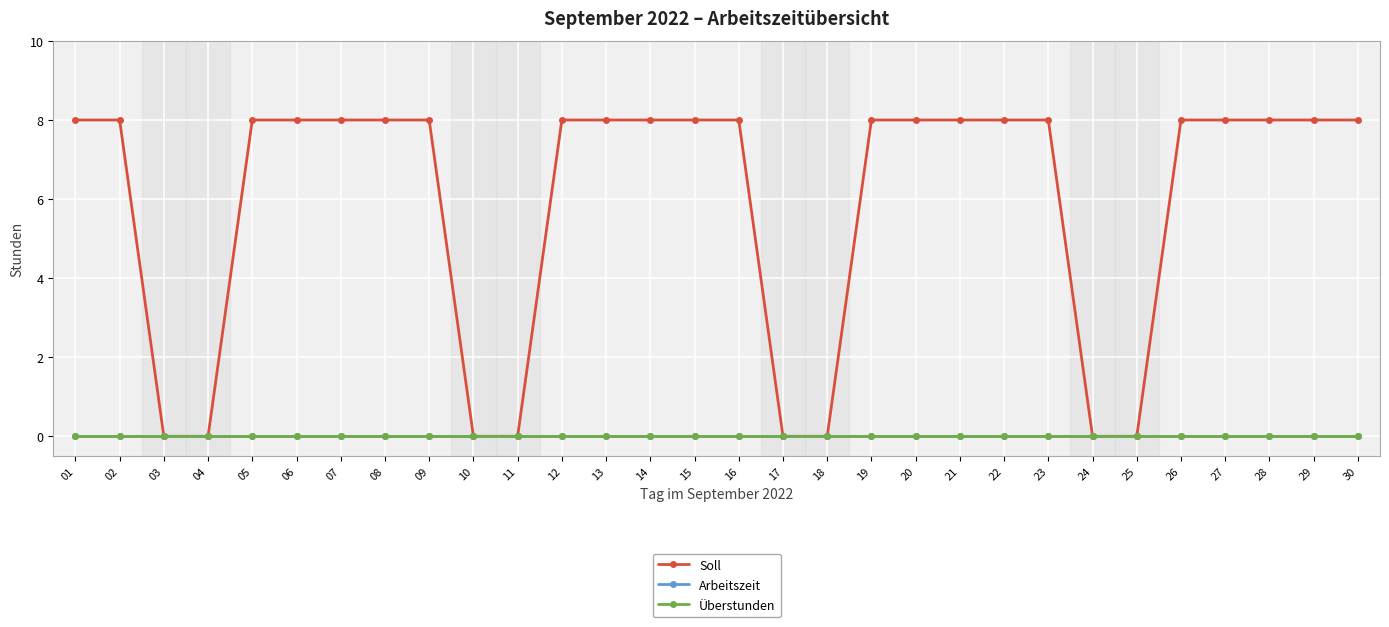

Does the chart have visible grid lines?

Yes